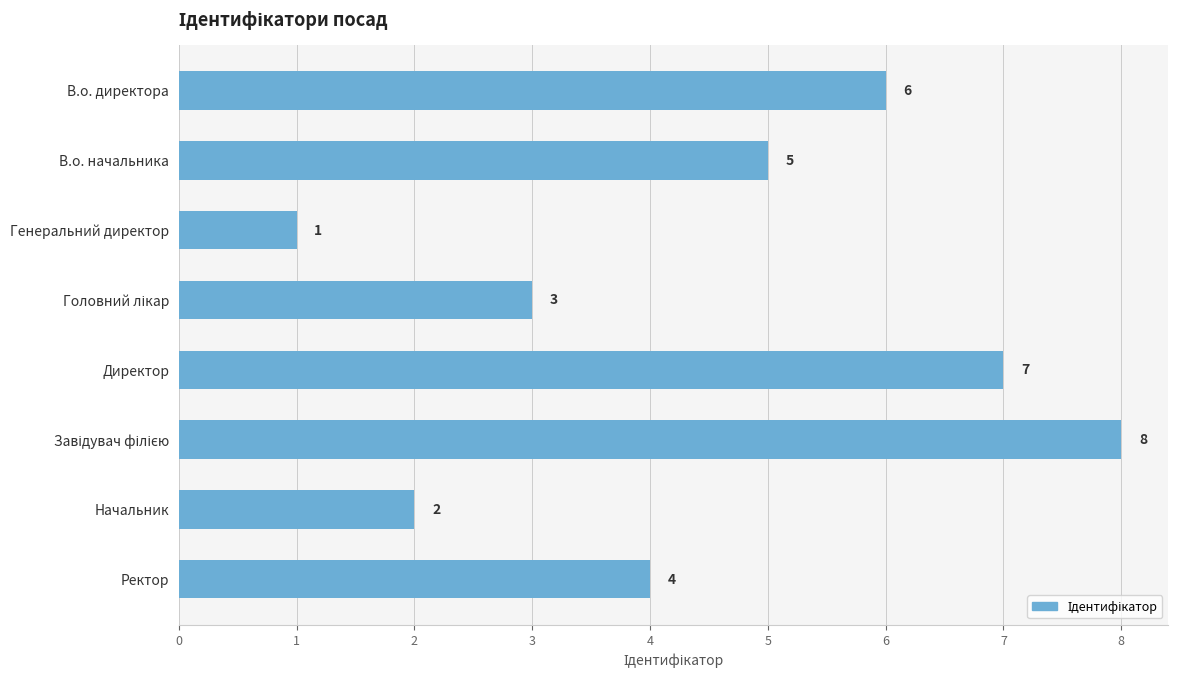

What is the value of the 4th bar from the top?

3